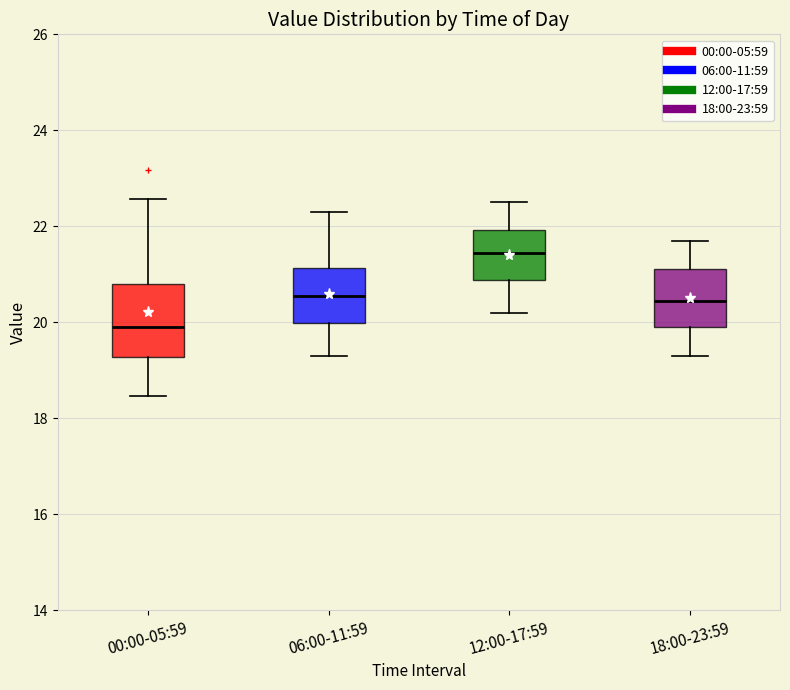

Where is the upper edge of the box for 06:00-11:59 on the y-axis? The values are not printed on the chart, so give them approximately, as read against the axis.

21.2